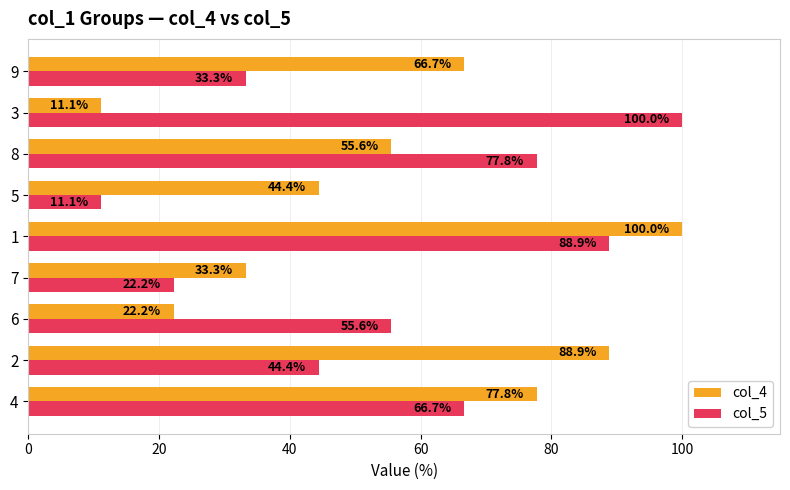

What value does the col_5 series have at 9?

33.3